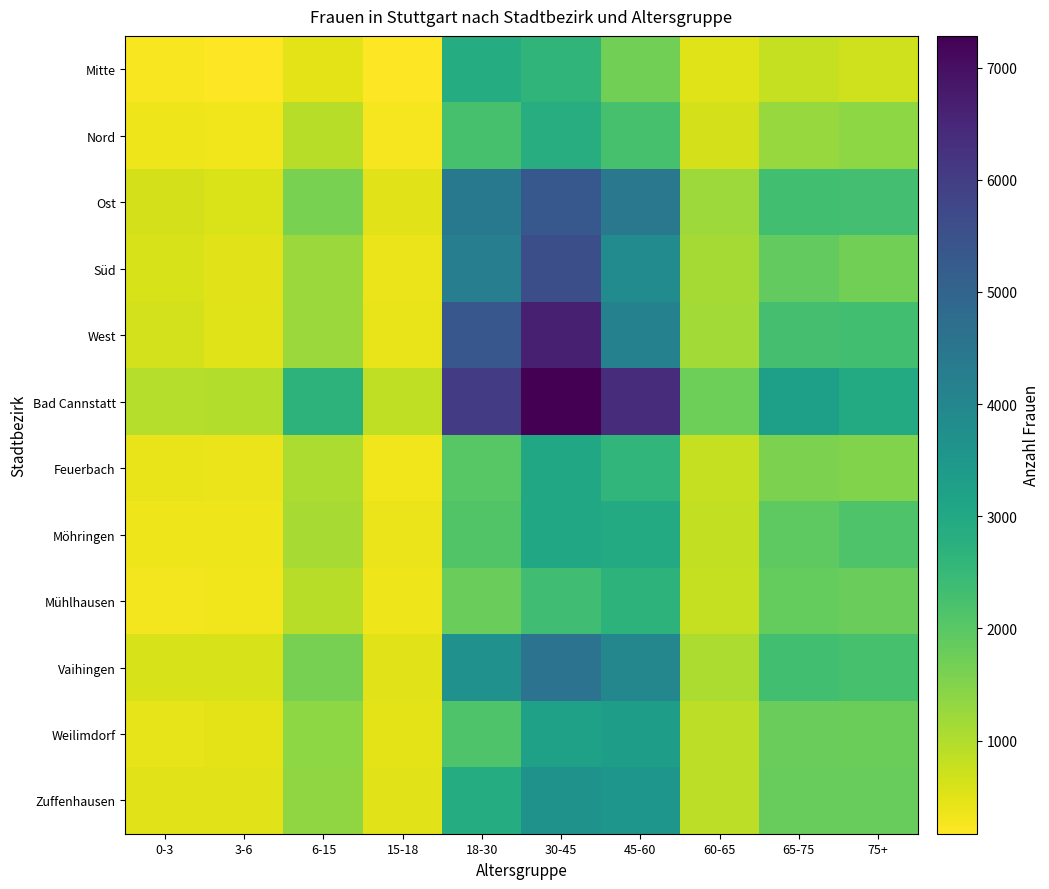

At which category is the sum across all series the highest?

30-45